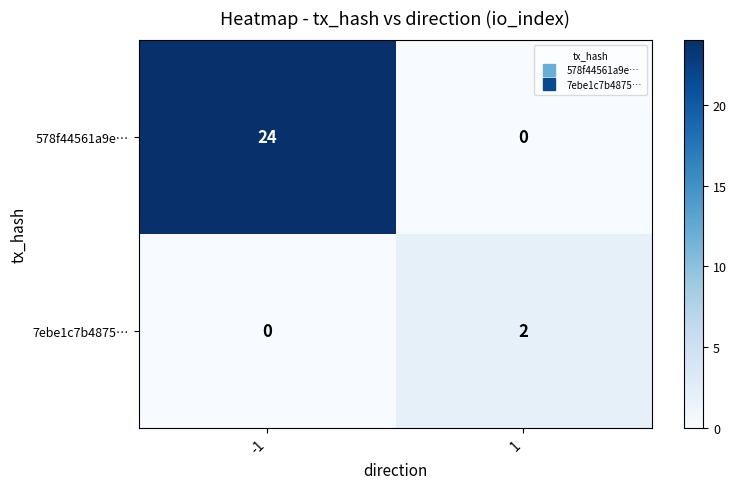

True or false: 578f44561a9e… has a value of 24 at -1.

True